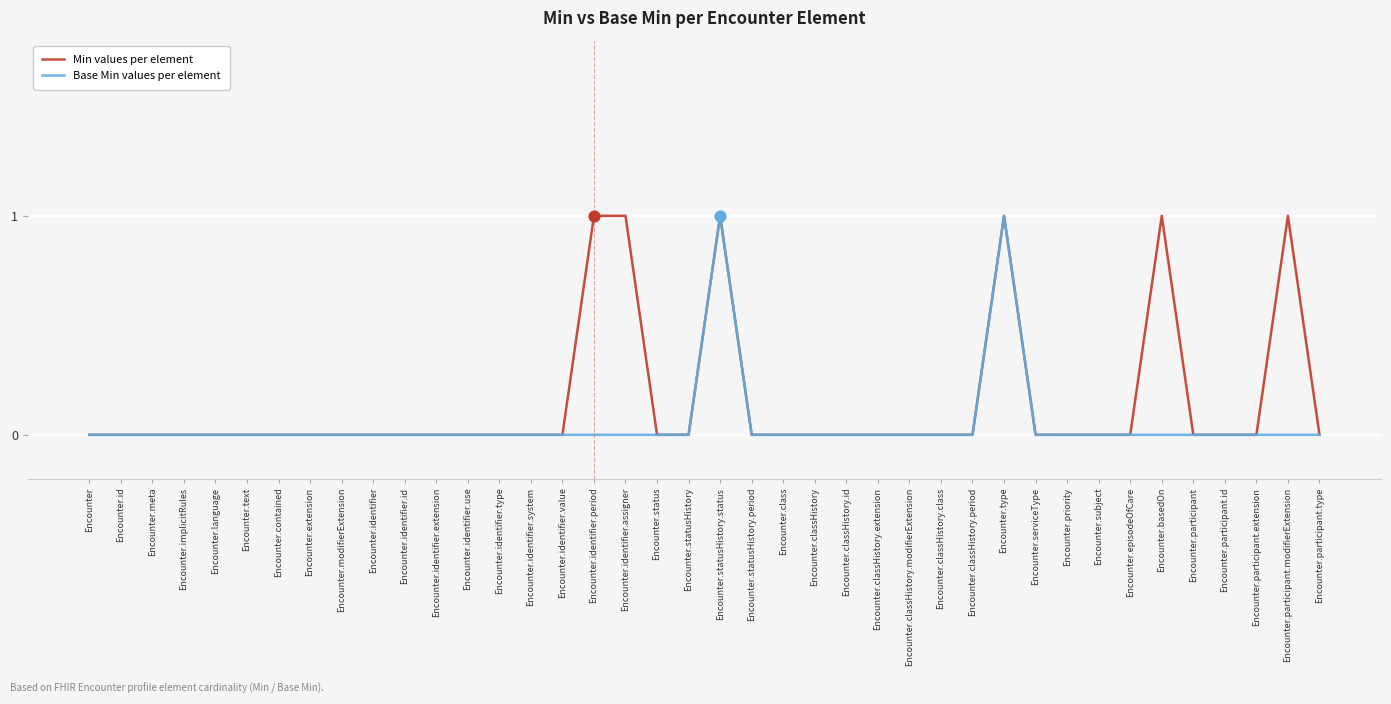

Which series has the largest total across all categories?

Min values per element